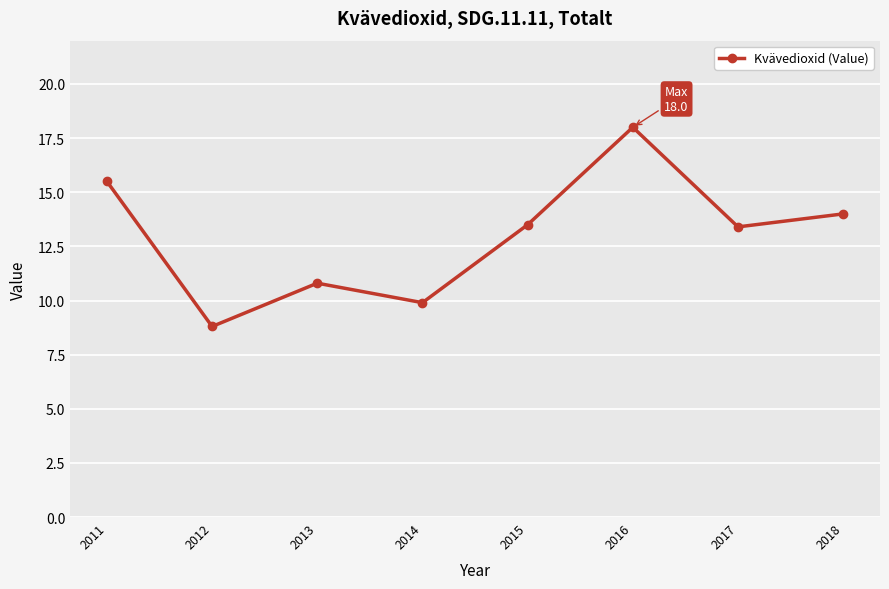

Is it true that the value at 2012 is 3.2?

False